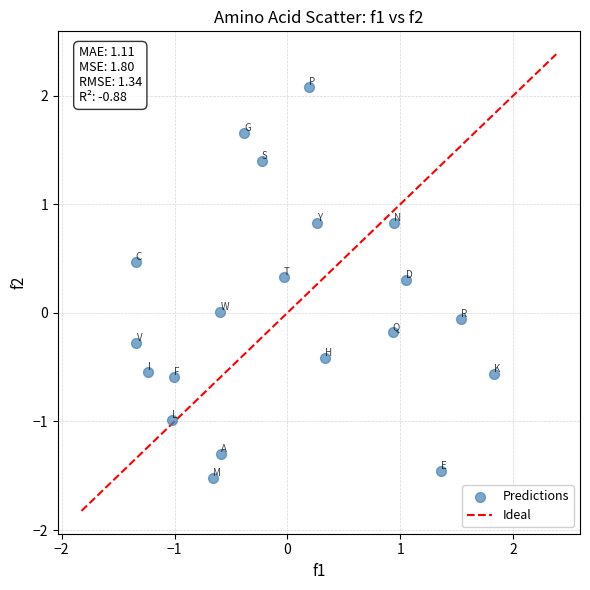

What is the range of X values (max minus min)?

3.2